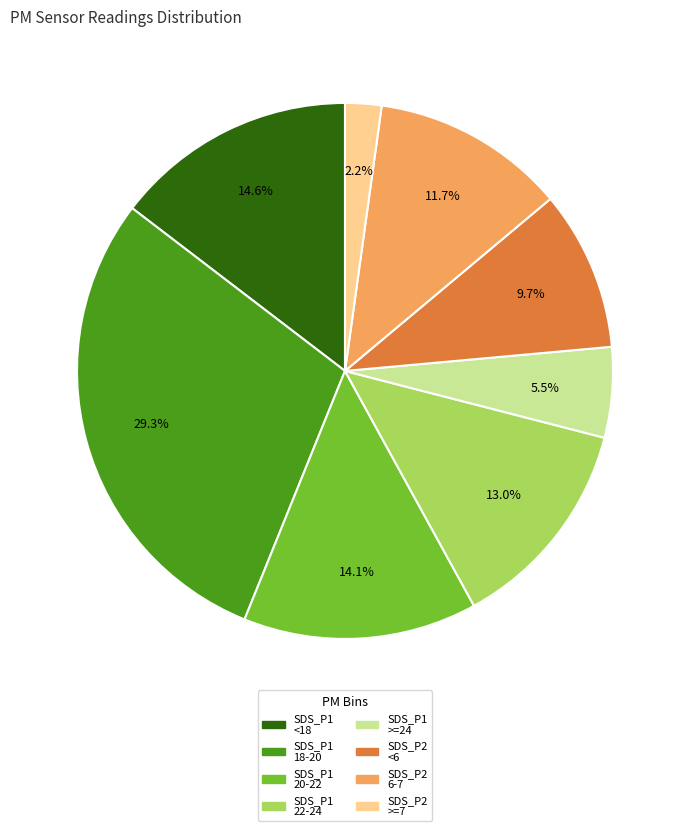

Count the number of slices in the pie.

8